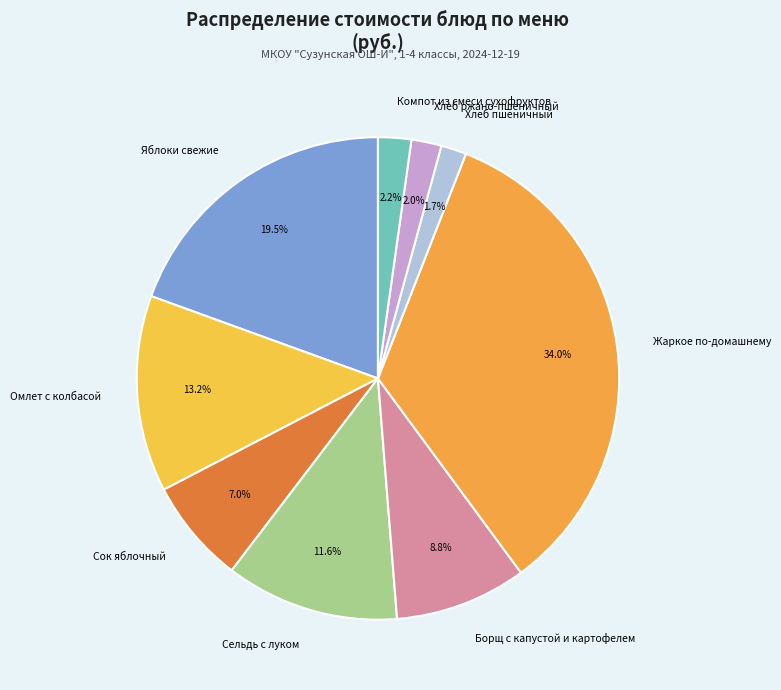

How much of the chart is everything except Хлеб пшеничный?

98.3%